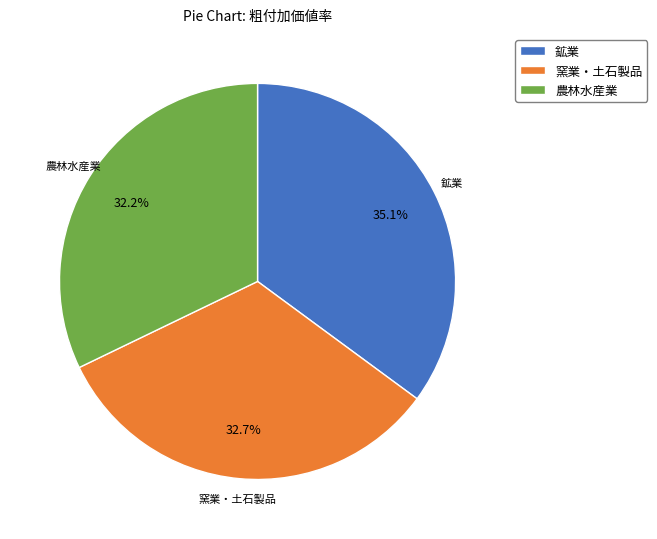

Is the sum of 鉱業 and 農林水産業 greater than half?

Yes